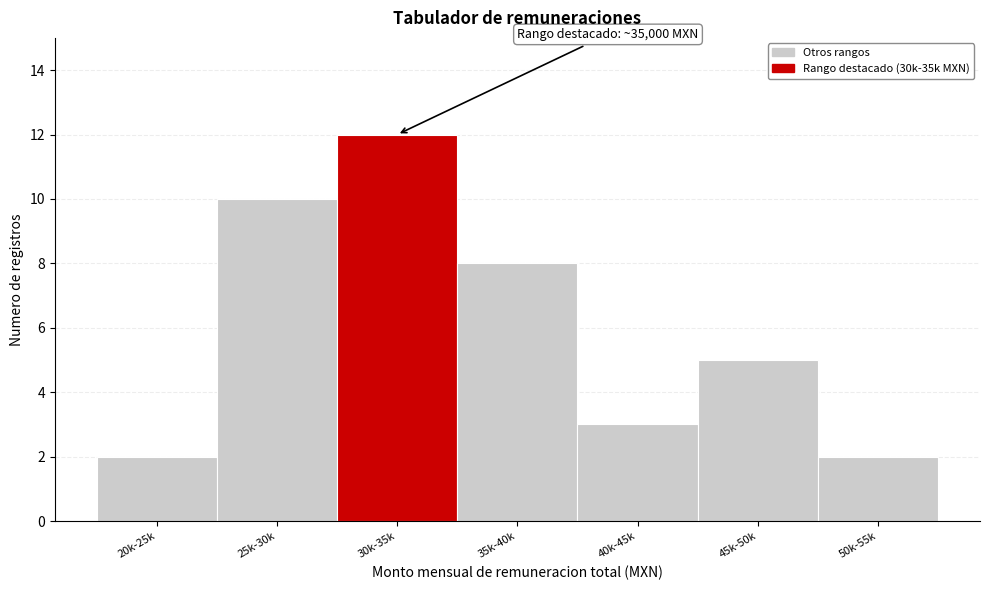

Reading left to right, transcribe all the data shown in this chart.

20k-25k=2	25k-30k=10	30k-35k=12	35k-40k=8	40k-45k=3	45k-50k=5	50k-55k=2